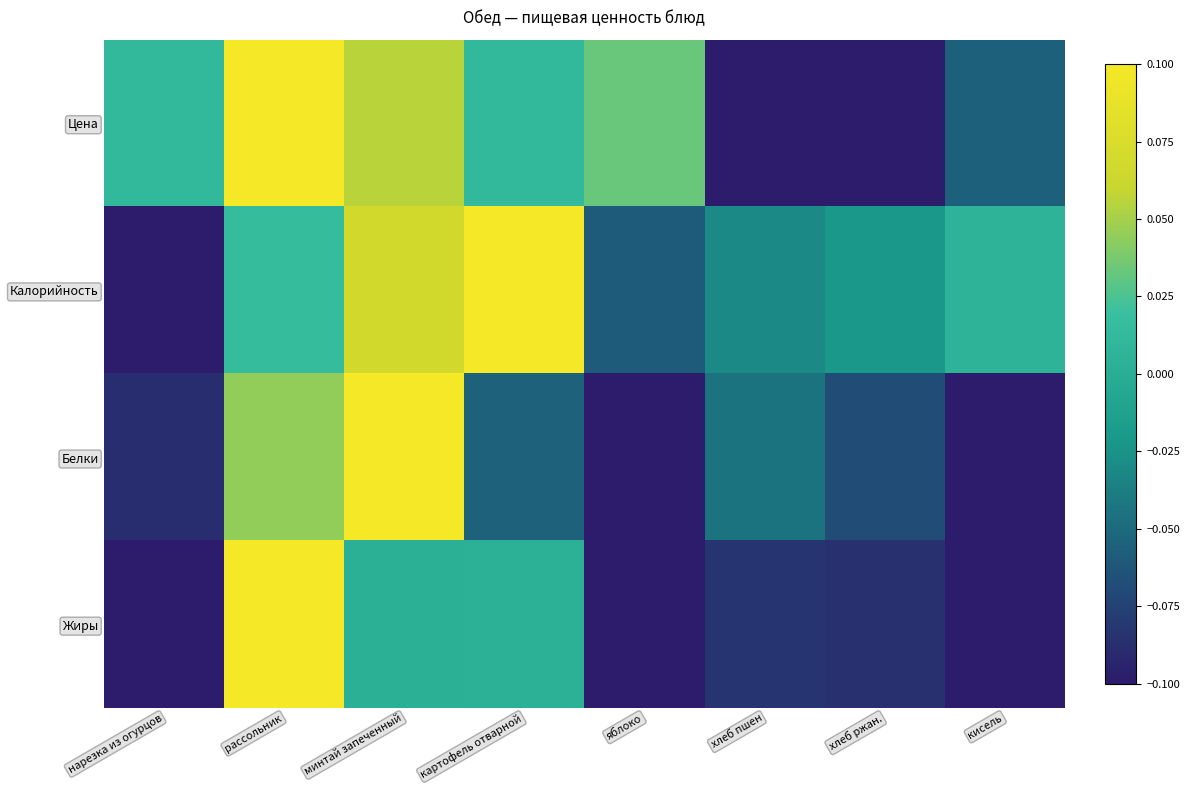

How many series are shown in this chart?

4